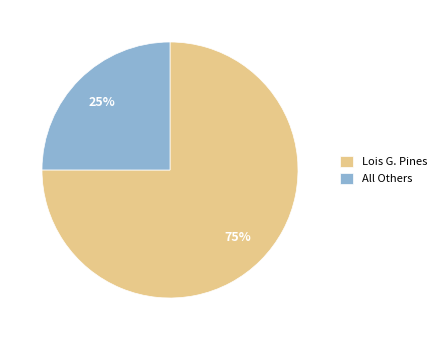

To the nearest percent, what percentage of the pie is Lois G. Pines?

75%